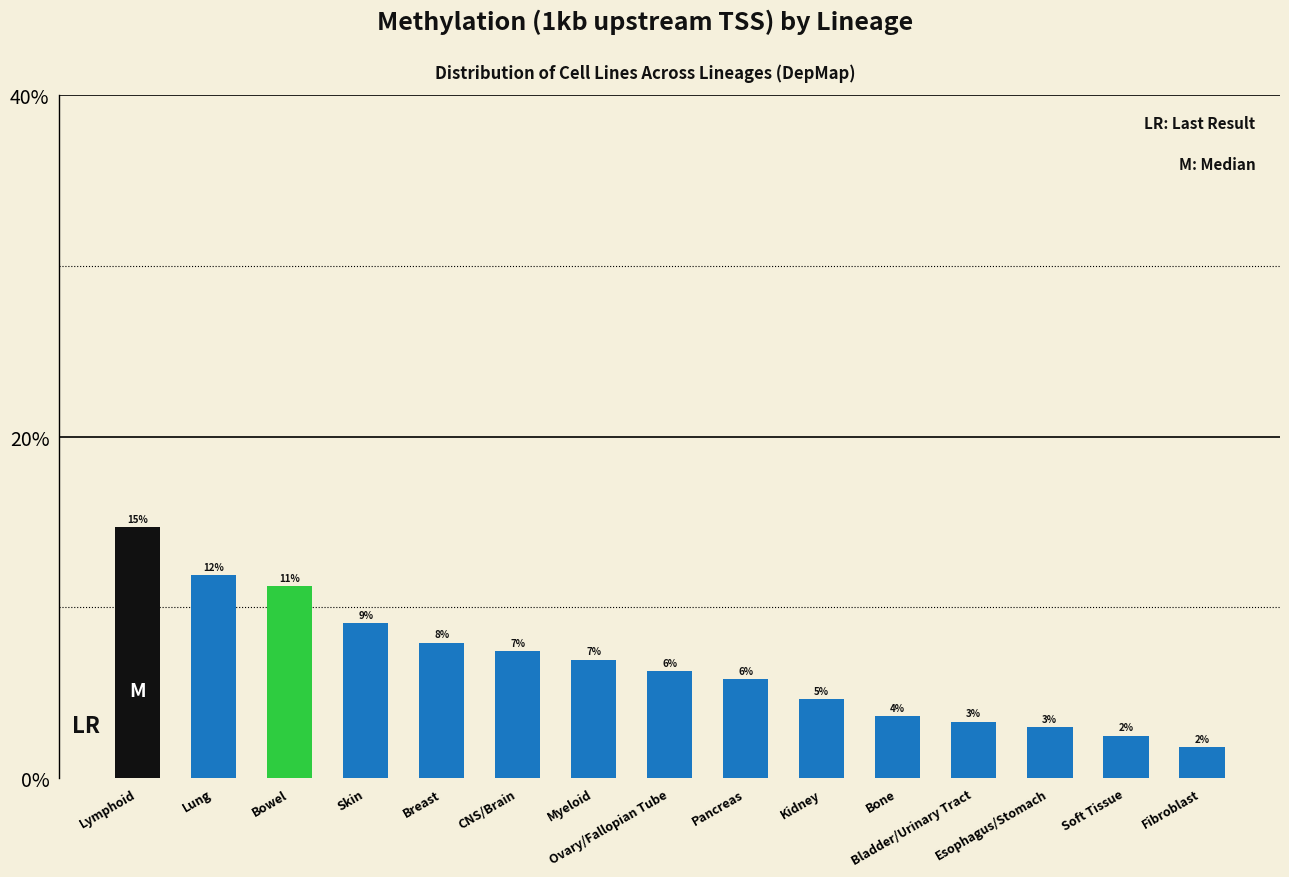

Which category has the lowest value across all series?

Fibroblast